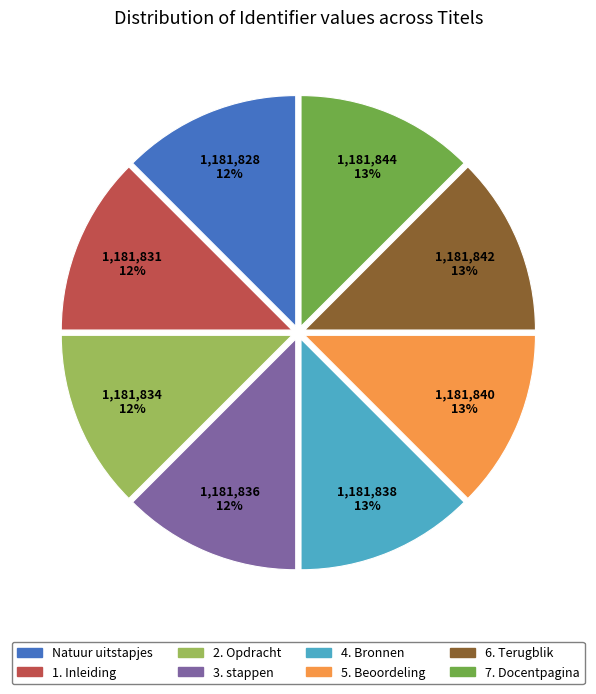

To the nearest percent, what is the average slice percentage?

12%